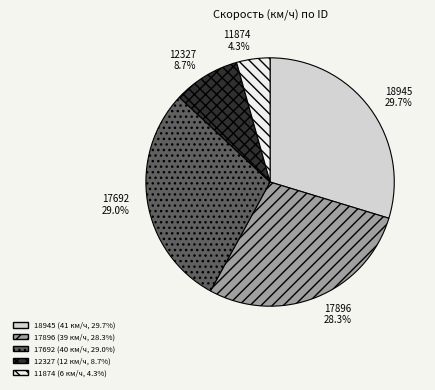

How many segments does this pie chart have?

5